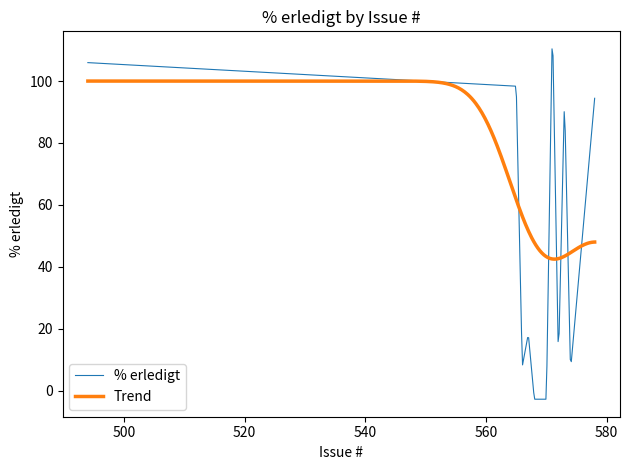

What is the minimum value shown in the chart?

-2.8